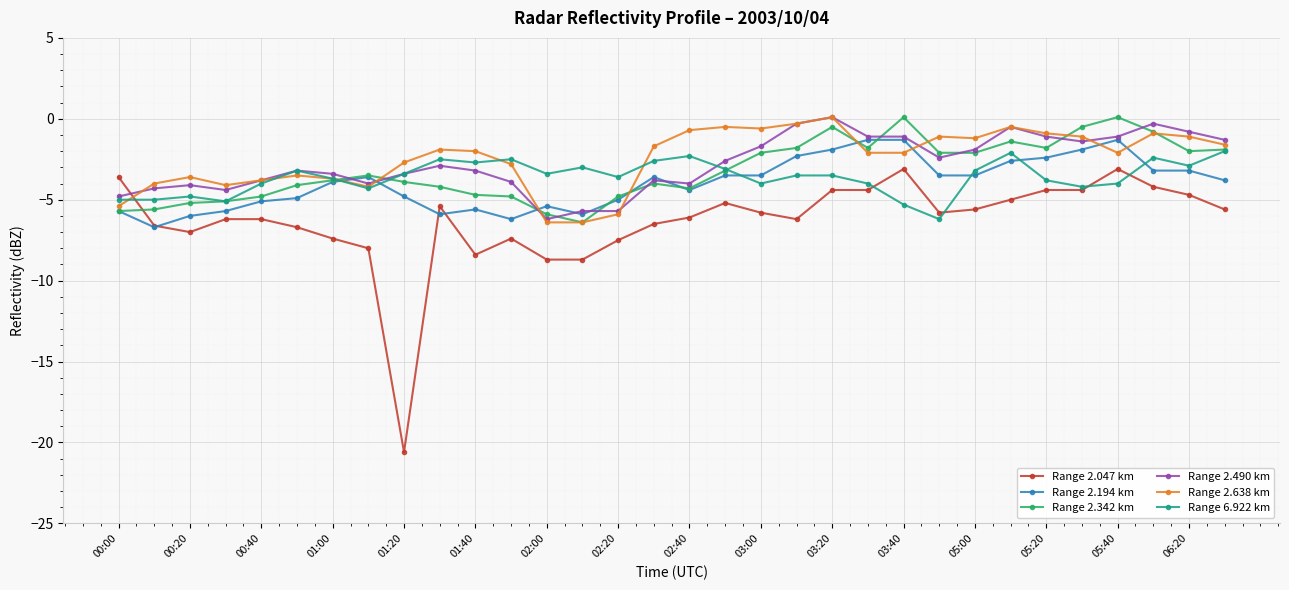

Which series has the largest range (max minus min)?

Range 2.047 km